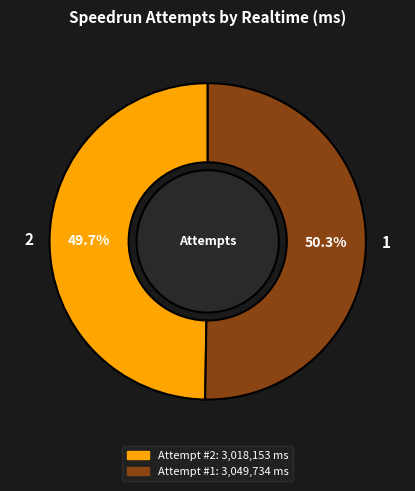

Which category accounts for the majority?

1